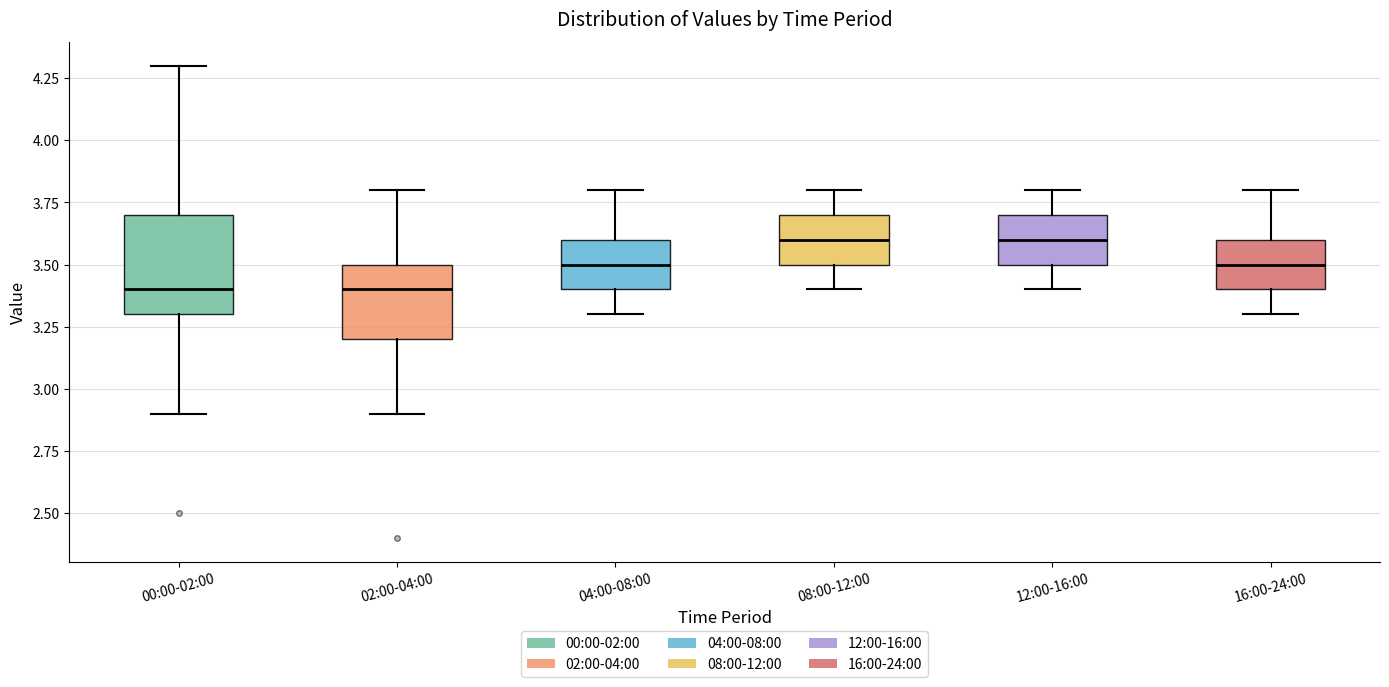

Where does the upper whisker of the box for 08:00-12:00 end on the y-axis? The values are not printed on the chart, so give them approximately, as read against the axis.

3.8